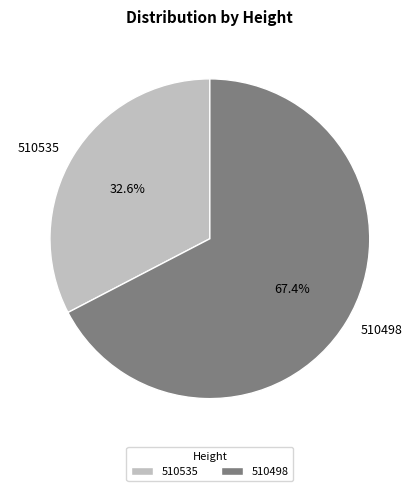

What percentage is the 510535 slice, to the nearest percent?

33%